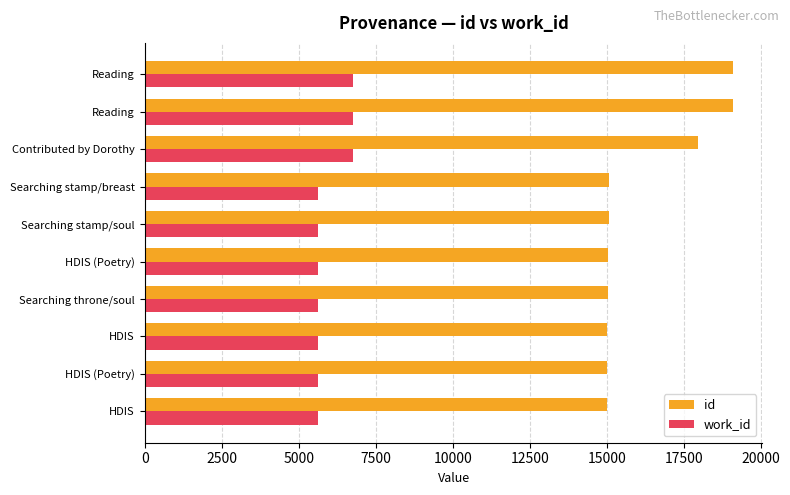

What is the minimum value for work_id?

5615